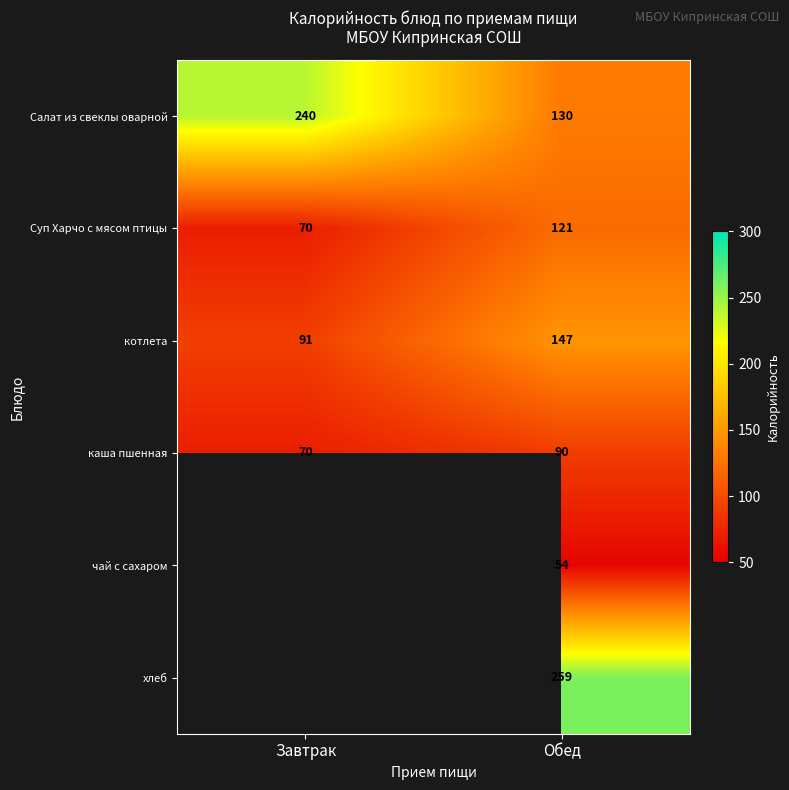

True or false: чай с сахаром has a value of 20.5 at Обед.

False